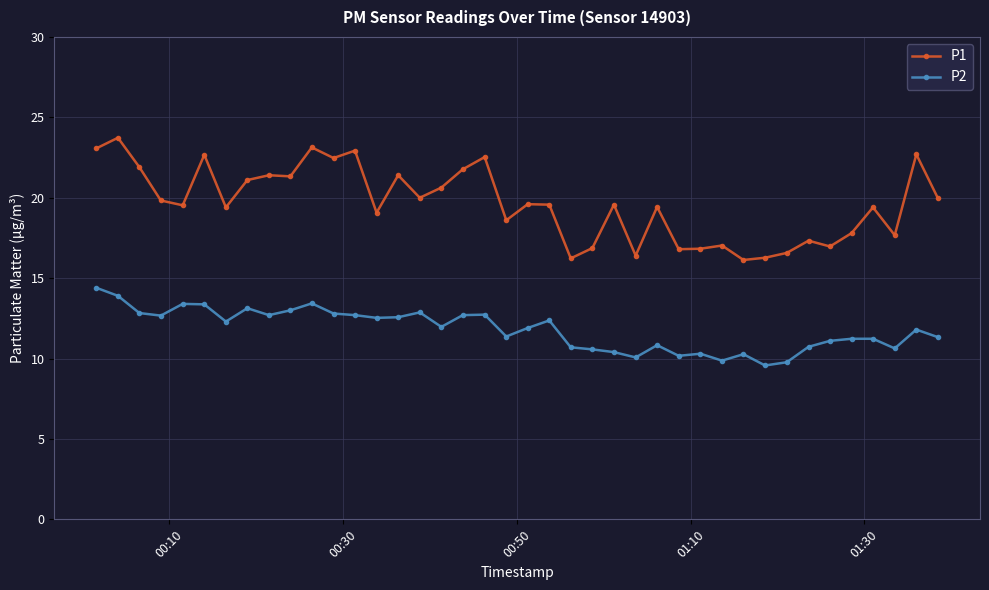

True or false: P2 and P1 intersect in this chart.

False